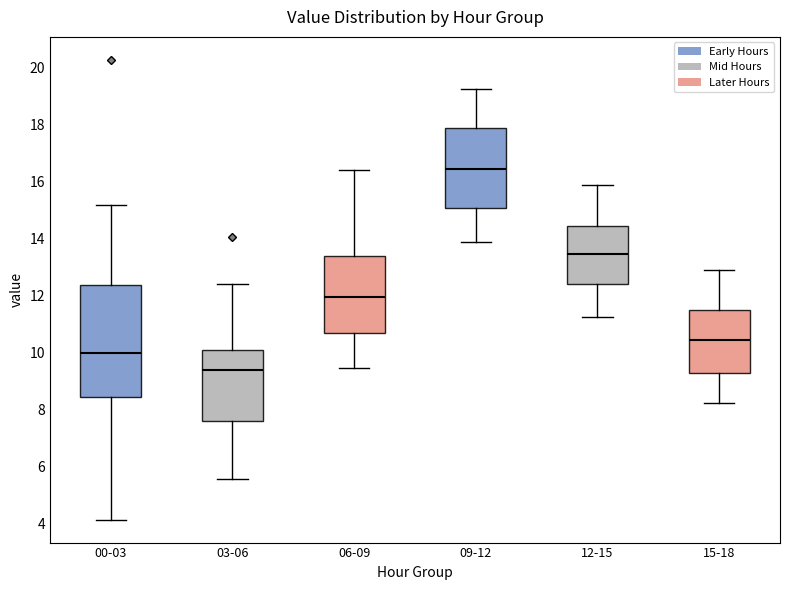

Which box is the tallest, from its lower edge to its upper edge?

00-03